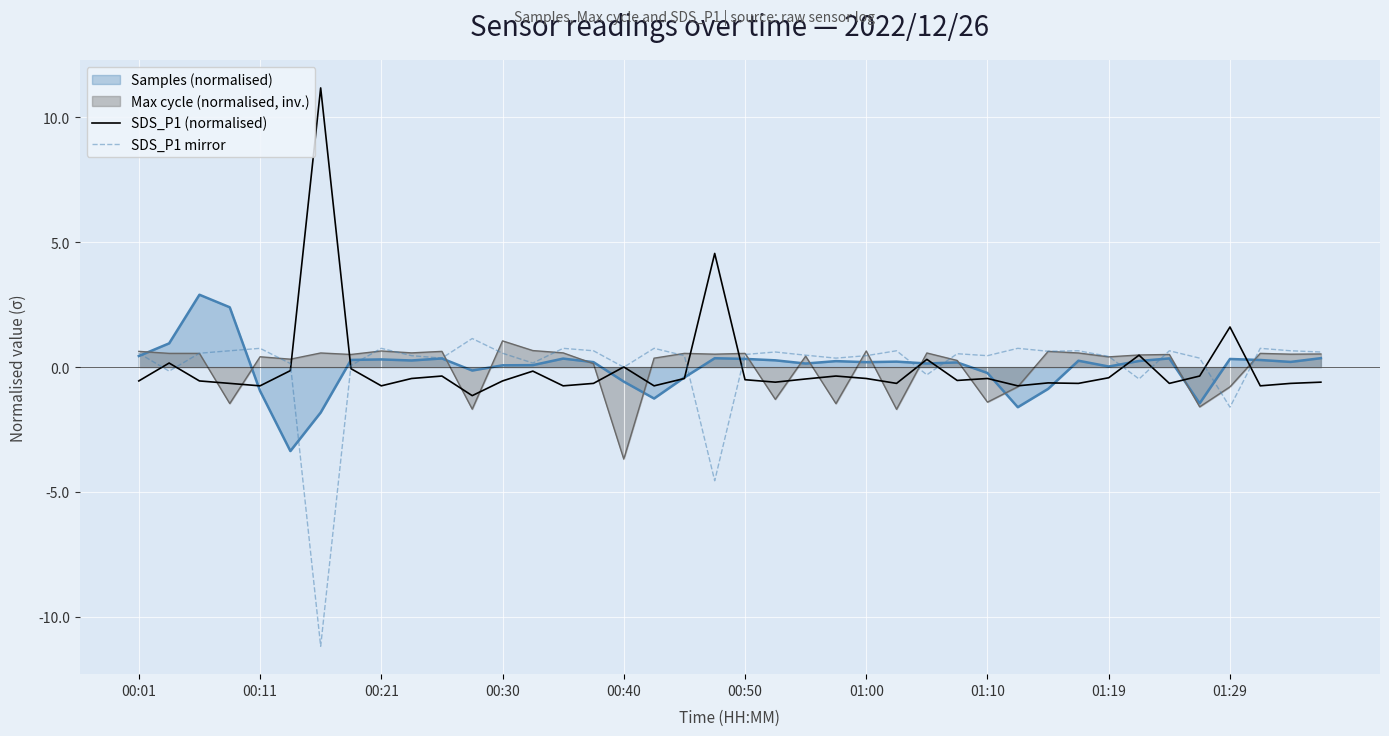

The value of SDS_P1 mirror at 31 is 0.4. True or false?

False